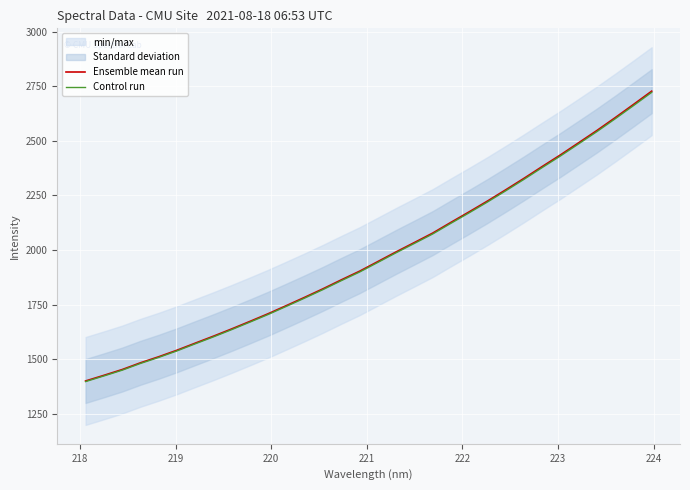

What is the difference between the maximum and minimum values in the Ensemble mean run series?

1326.4